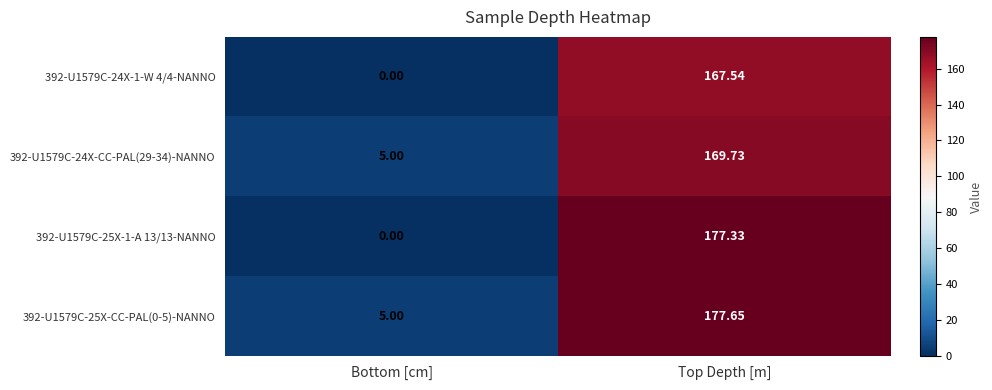

Between Bottom [cm] and Top Depth [m], which series saw the biggest shift?

392-U1579C-25X-1-A 13/13-NANNO